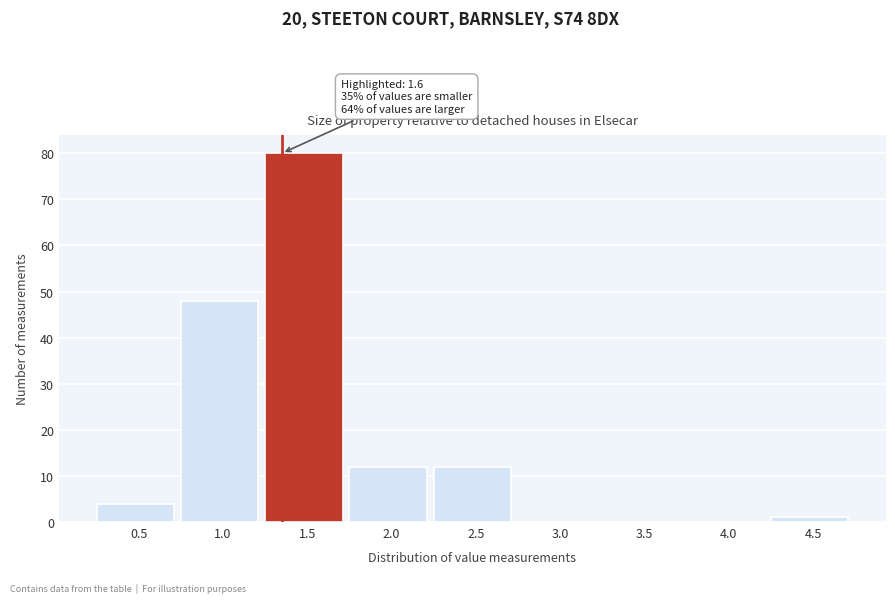

Reading left to right, what are all the values shown in this chart?

0.5=4	1.0=48	1.5=80	2.0=12	2.5=12	3.0=0	3.5=0	4.0=0	4.5=1